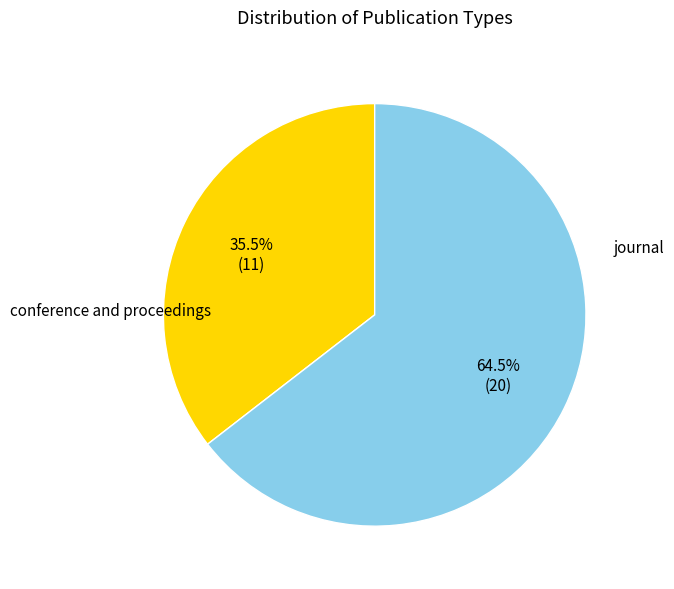

What is the majority slice?

conference and proceedings